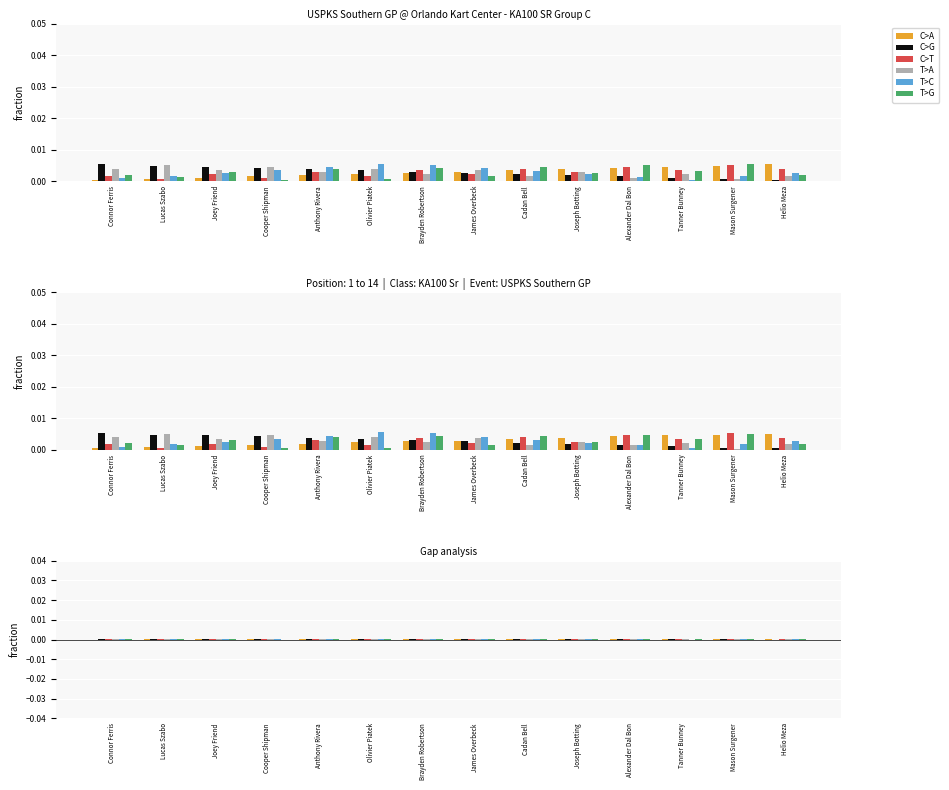

Rank the series by their maximum value, from highest to lowest.

T>C, T>G, C>A, C>G, C>T, T>A